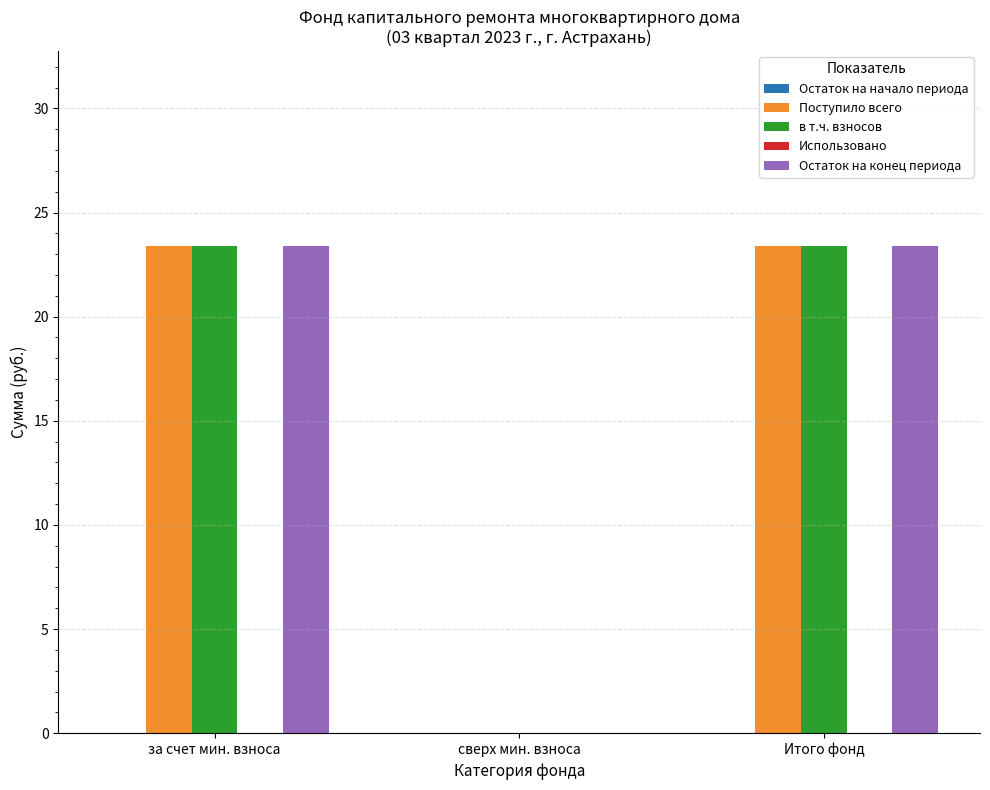

What is the greatest value displayed?

23.4